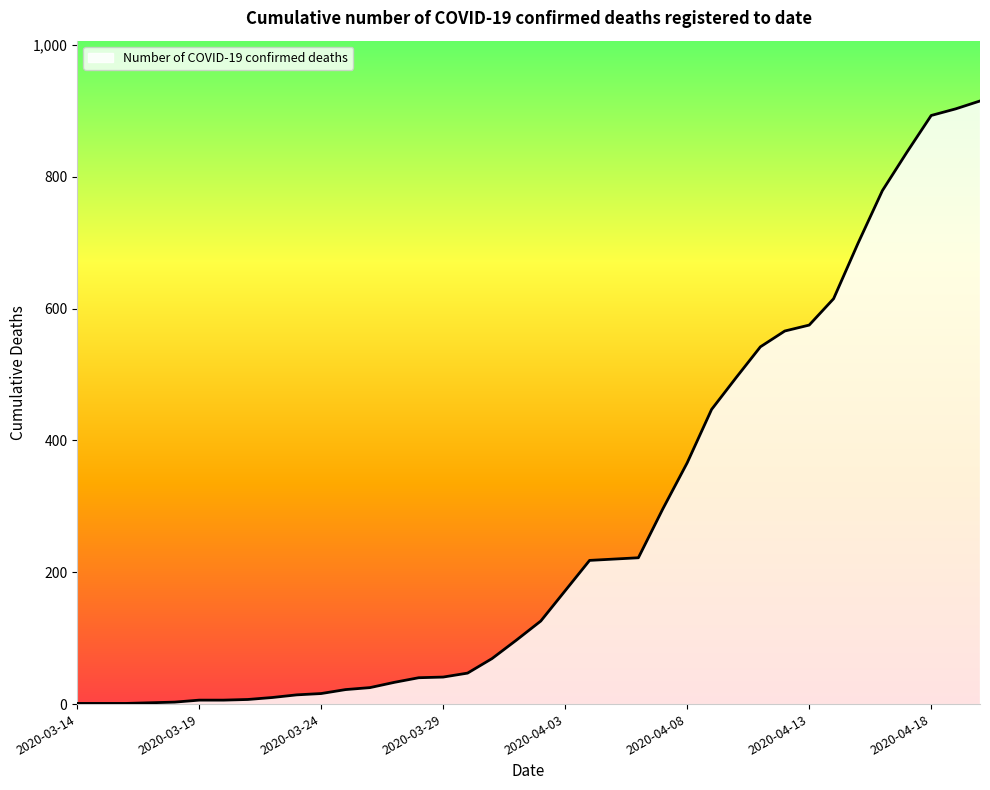

What is the difference between the maximum and minimum values?

914